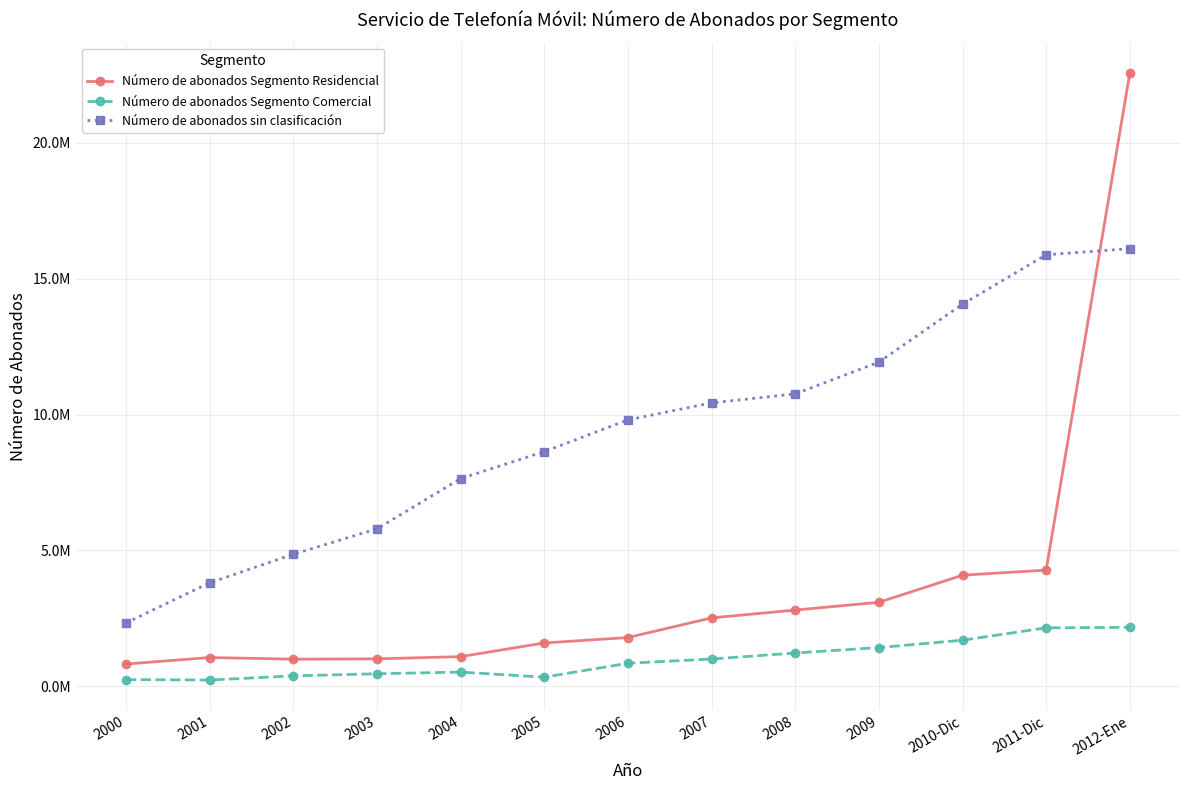

True or false: Número de abonados Segmento Comercial and Número de abonados Segmento Residencial cross at least once.

False